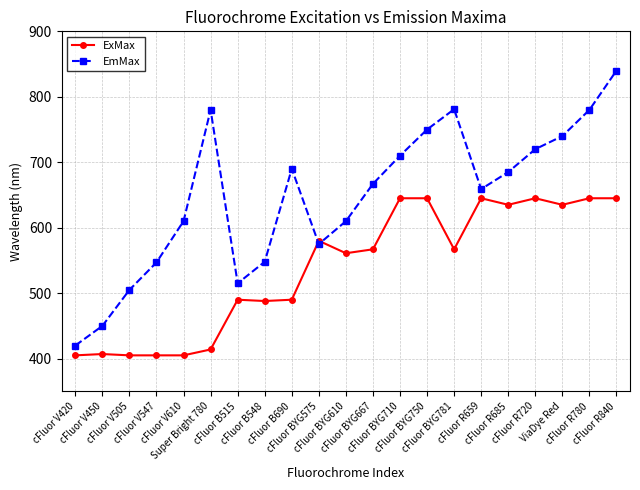

What is the value of the ExMax point at the 8th from the left?

488